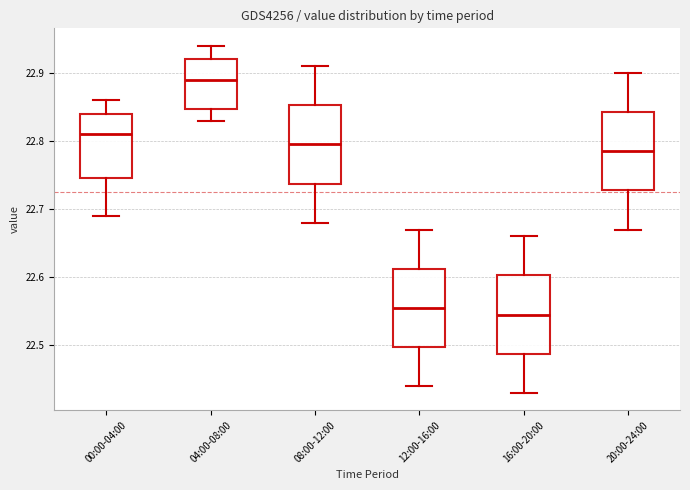

Which box's median line is the highest?

04:00-08:00